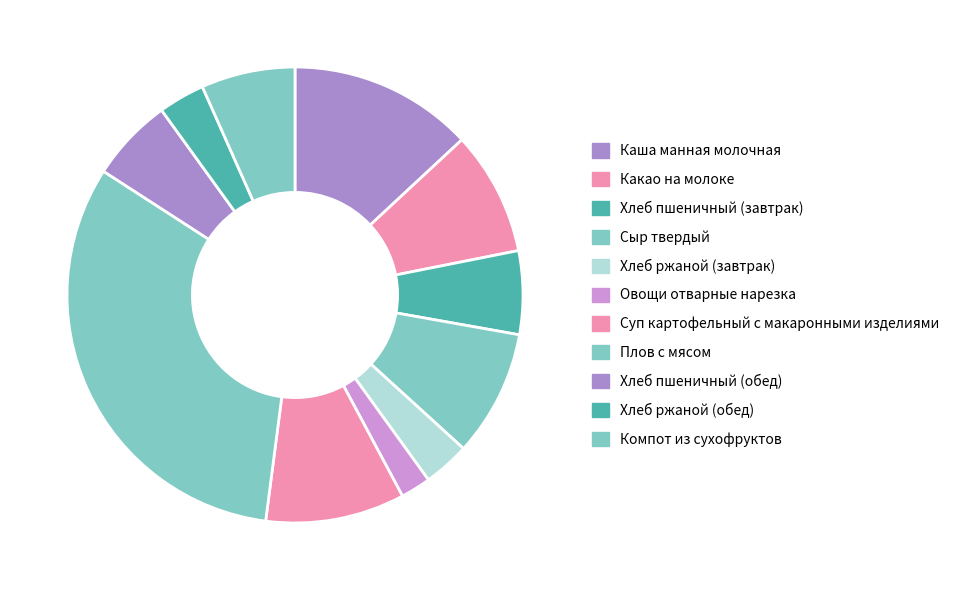

Rank the categories by value from highest to lowest.

Плов с мясом, Каша манная молочная, Суп картофельный с макаронными изделиями, Сыр твердый, Какао на молоке, Компот из сухофруктов, Хлеб пшеничный (завтрак), Хлеб пшеничный (обед), Хлеб ржаной (завтрак), Хлеб ржаной (обед), Овощи отварные нарезка